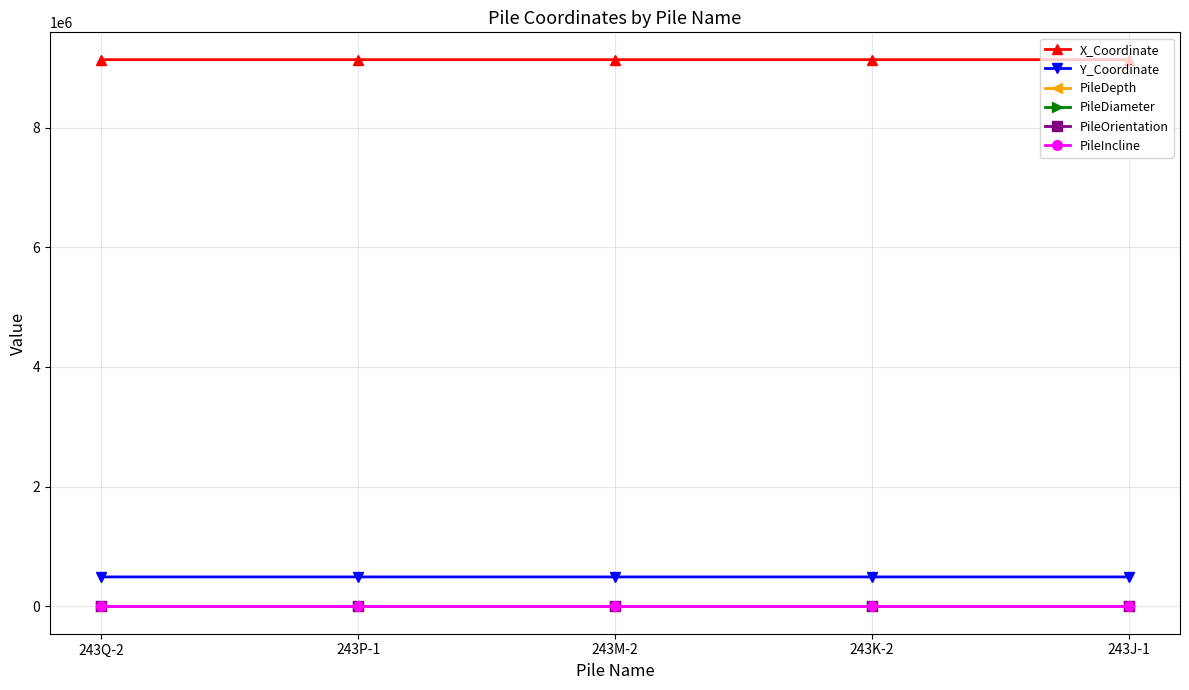

What is the label of the 3rd point from the left?

243M-2